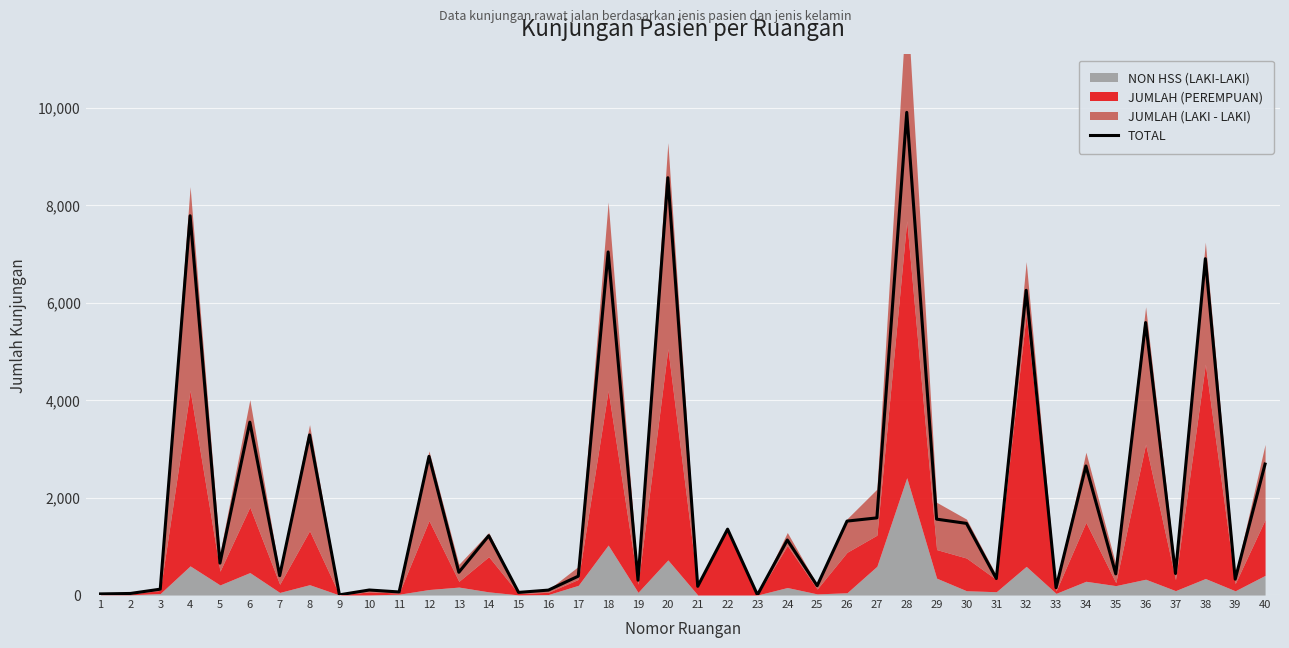

What is the smallest value displayed?

3